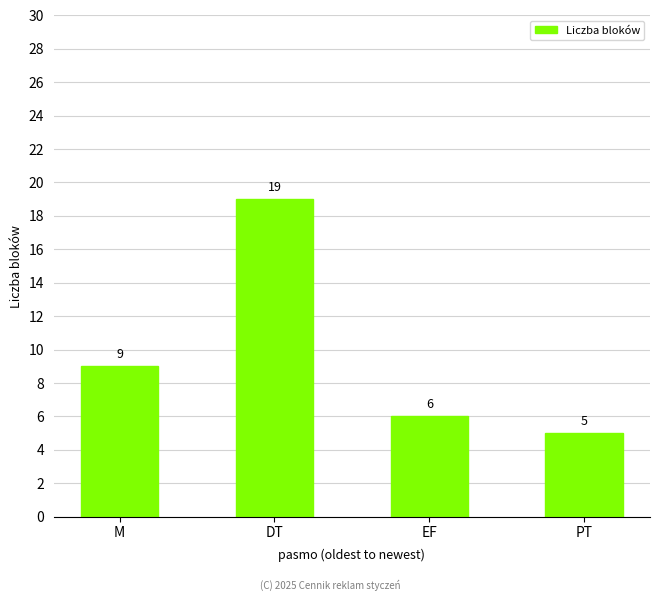

List the labels in order of value, largest first.

DT, M, EF, PT